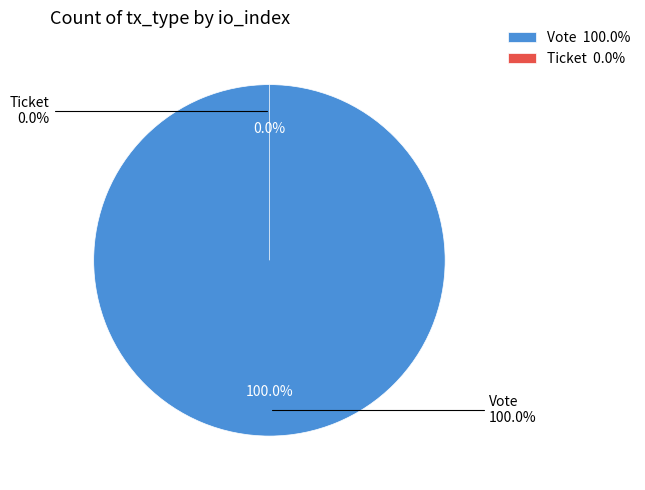

Do Ticket and Vote together represent more than half of the pie?

Yes